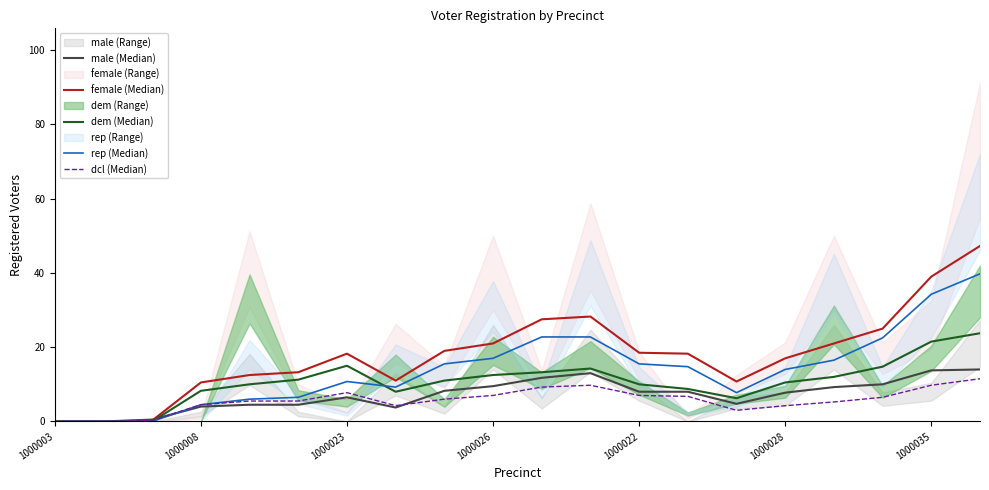

What is the greatest value displayed?

47.2